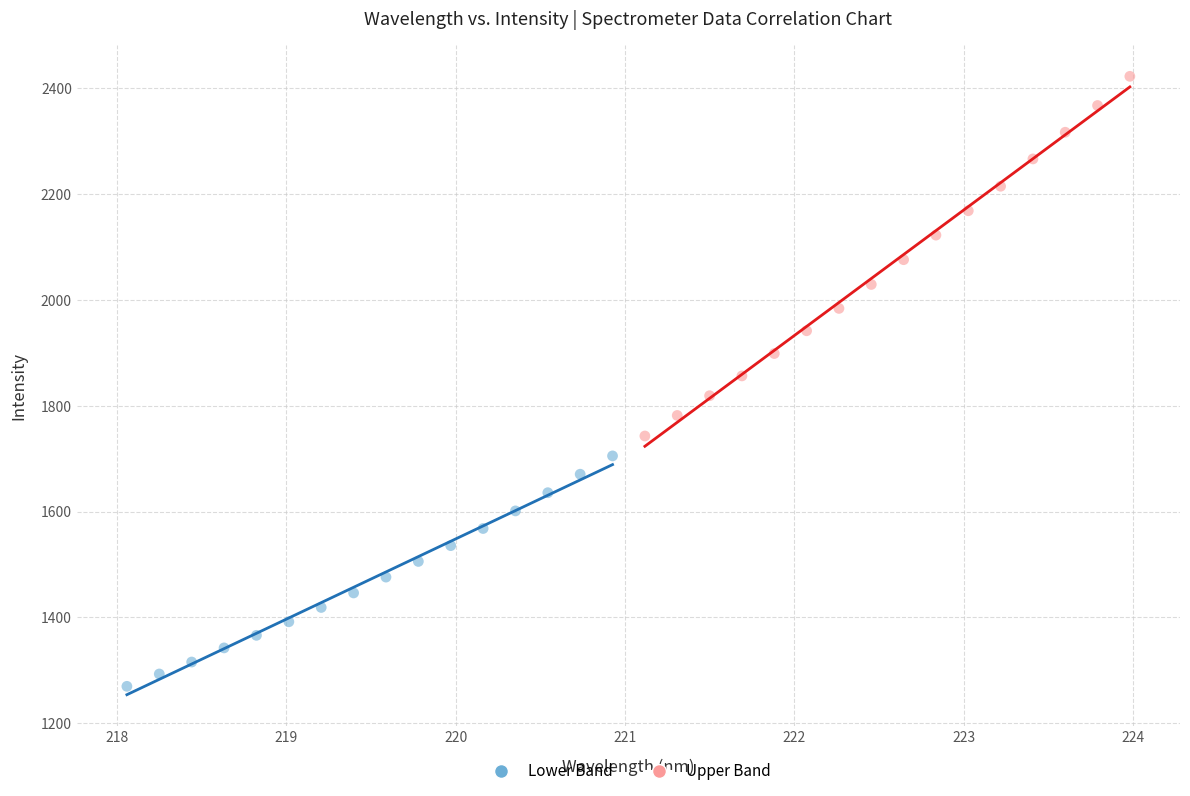

Which series contains the lowest Y value?

Lower Band